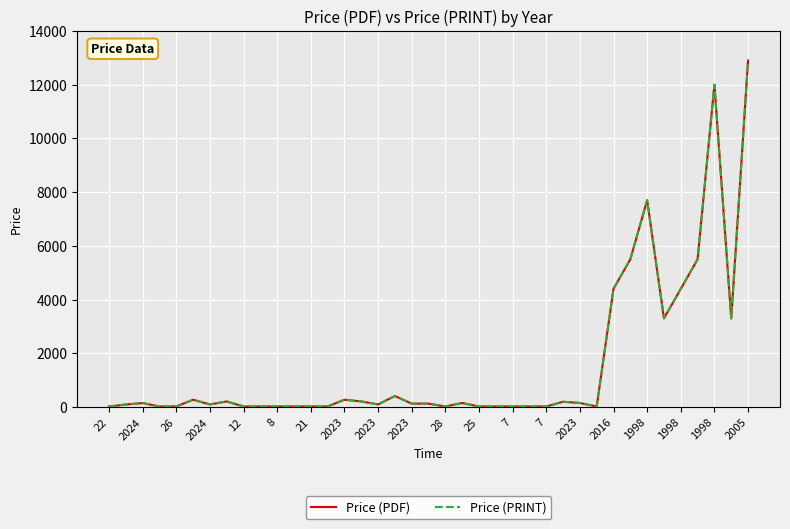

Does the chart have visible grid lines?

Yes